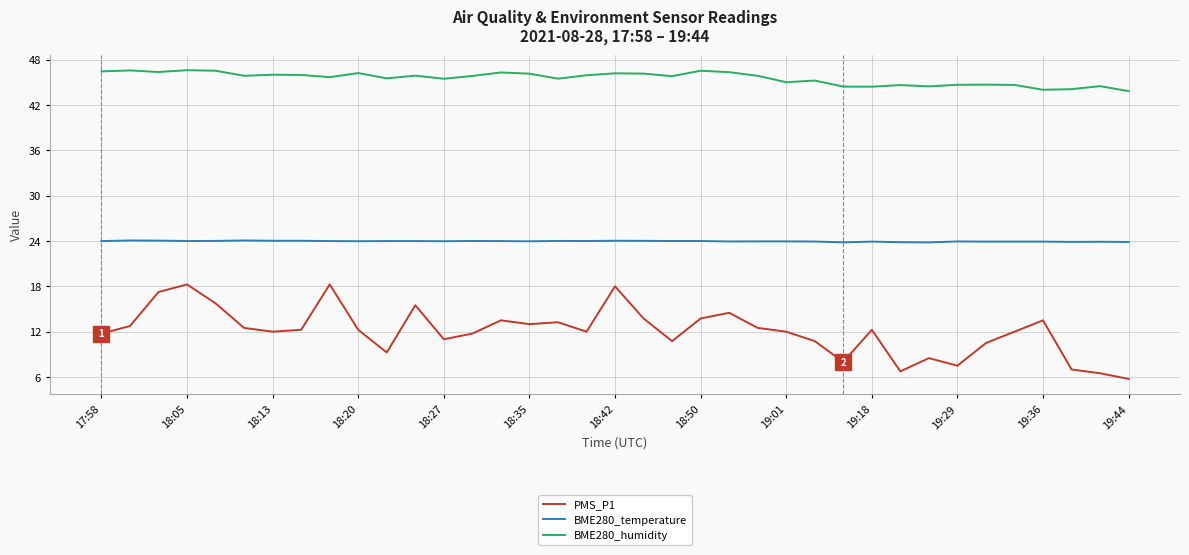

Which series has the largest range (max minus min)?

PMS_P1